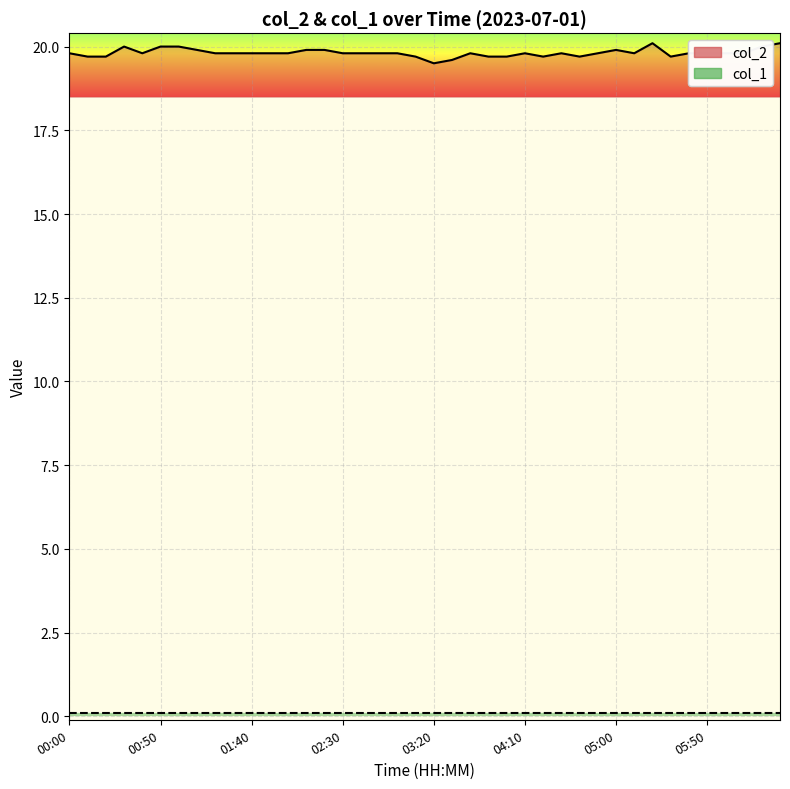

What is the sum of the values at 01:40 and 03:10?

39.5